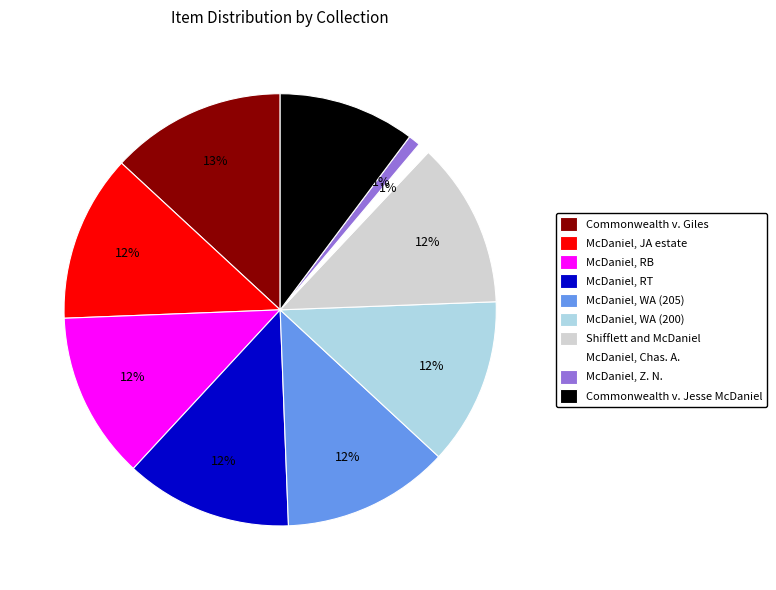

The McDaniel, Chas. A. slice represents 1% of the pie. True or false?

True